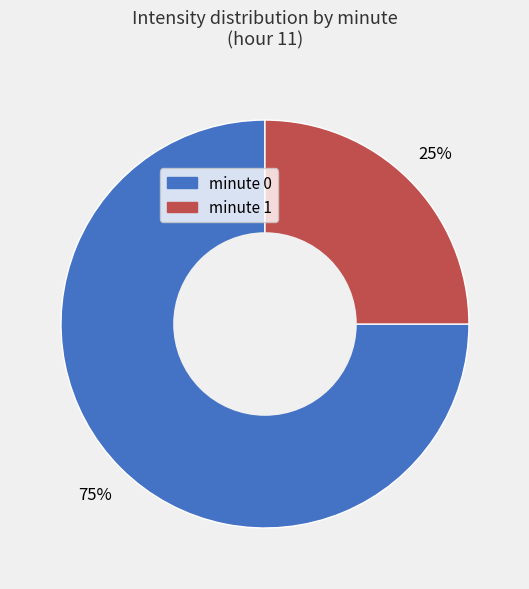

The minute 0 slice represents 75% of the pie. True or false?

True